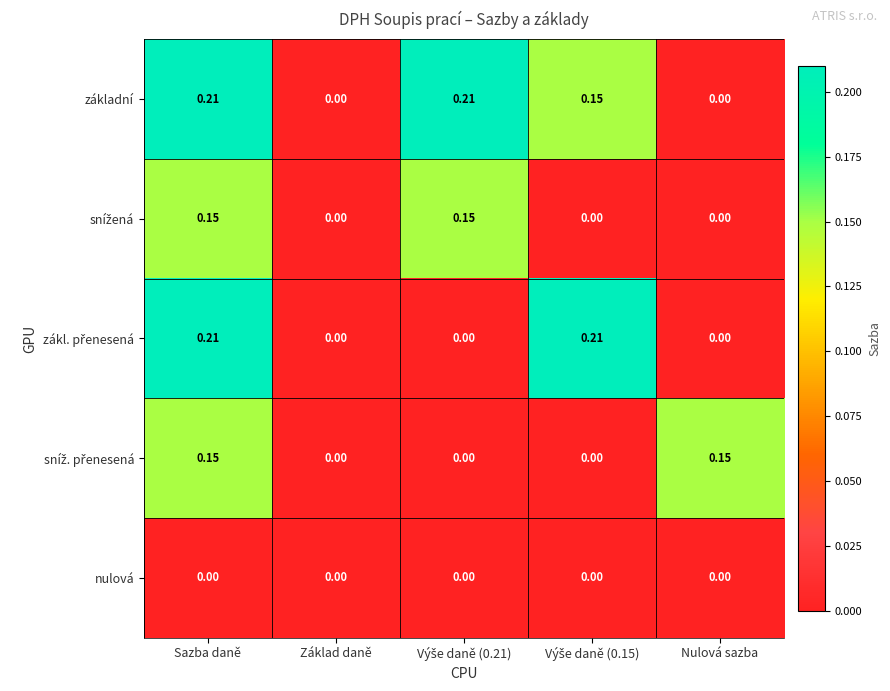

Which series has the largest total across all categories?

základní